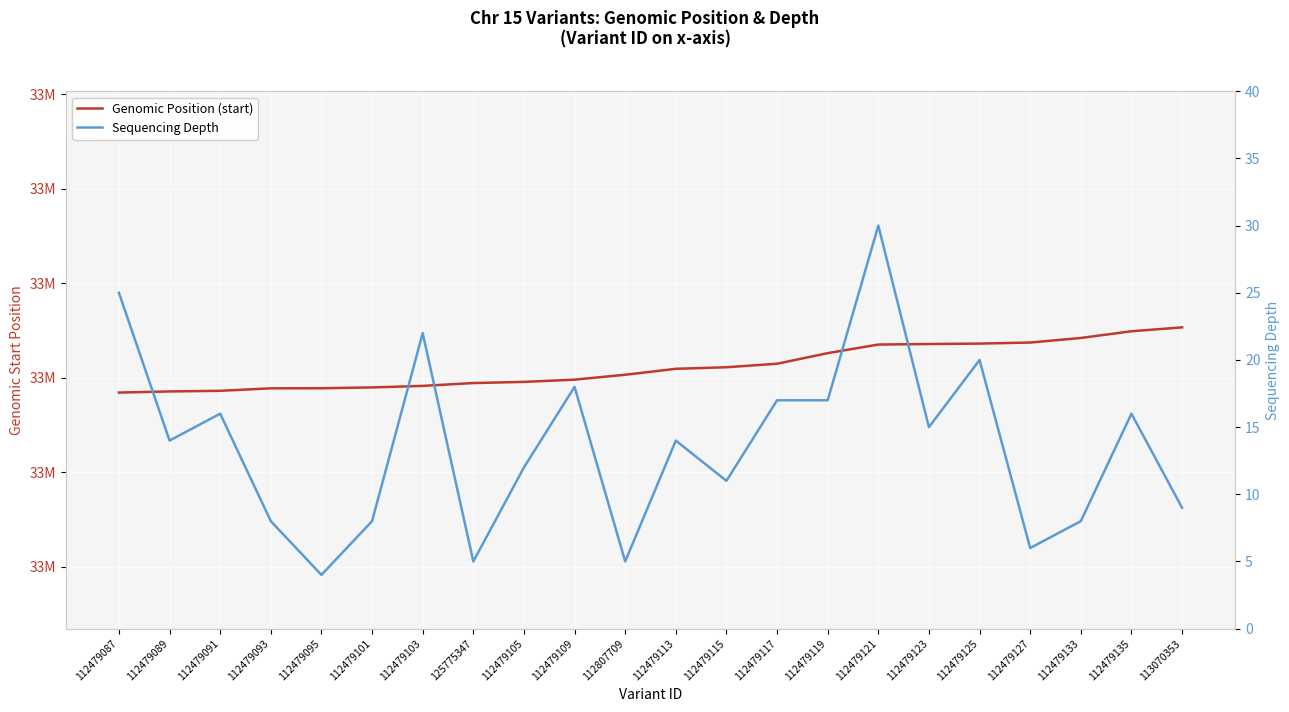

What position from the right is 112479087?

22